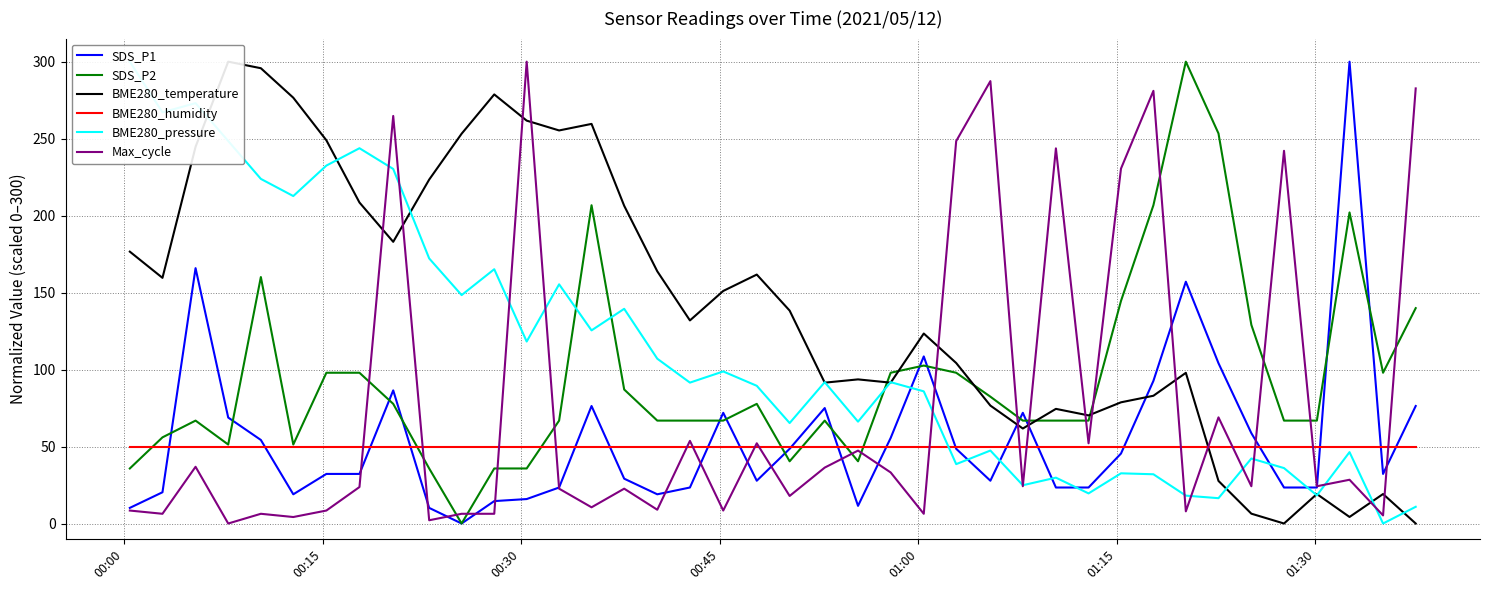

Reading left to right, extract all data points from this chart.

SDS_P1: 10.1	20.3	165.9	68.8	54.3	19.0	32.2	32.2	86.5	10.1	0.0	14.6	15.9	23.4	76.3	29.1	19.0	23.4	71.9	27.8	48.5	75.0	11.5	55.6	108.5	48.5	27.8	71.9	23.4	23.4	45.4	92.6	157.1	104.1	58.7	23.4	23.4	300.0	32.2	76.3
SDS_P2: 35.8	56.0	66.8	51.3	160.1	51.3	97.9	97.9	77.7	35.8	0.0	35.8	35.8	66.8	206.7	87.0	66.8	66.8	66.8	77.7	40.4	66.8	40.4	97.9	102.6	97.9	82.4	66.8	66.8	66.8	144.6	206.7	300.0	253.4	129.0	66.8	66.8	202.1	97.9	139.9
BME280_temperature: 176.6	159.6	244.7	300.0	295.7	276.6	248.9	208.5	183.0	223.4	253.2	278.7	261.7	255.3	259.6	206.4	163.8	131.9	151.1	161.7	138.3	91.5	93.6	91.5	123.4	104.3	76.6	61.7	74.5	70.2	78.7	83.0	97.9	27.7	6.4	0.0	19.1	4.3	19.1	0.0
BME280_humidity: 50.0	50.0	50.0	50.0	50.0	50.0	50.0	50.0	50.0	50.0	50.0	50.0	50.0	50.0	50.0	50.0	50.0	50.0	50.0	50.0	50.0	50.0	50.0	50.0	50.0	50.0	50.0	50.0	50.0	50.0	50.0	50.0	50.0	50.0	50.0	50.0	50.0	50.0	50.0	50.0
BME280_pressure: 300.0	267.1	273.1	248.5	223.9	212.7	232.5	243.8	230.3	172.2	148.4	165.2	118.2	155.4	125.5	139.5	107.1	91.5	98.8	89.4	65.3	91.8	66.2	91.8	85.8	38.6	47.4	24.9	29.8	19.6	32.6	32.0	18.1	16.4	42.2	36.0	18.3	46.4	0.0	10.9
Max_cycle: 8.4	6.3	36.8	0.0	6.3	4.2	8.4	23.7	264.7	2.1	6.3	6.3	300.0	22.6	10.5	22.6	8.9	53.7	8.4	52.1	17.9	36.3	47.4	33.2	6.3	248.4	287.4	24.2	243.7	52.1	230.5	281.1	7.9	68.9	24.2	242.1	24.2	28.4	5.3	282.6